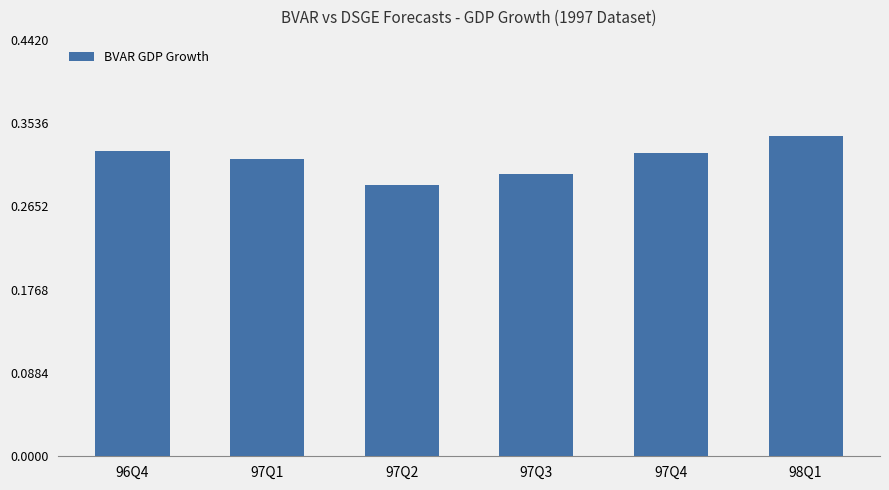

What is the label of the 2nd bar from the right?

97Q4